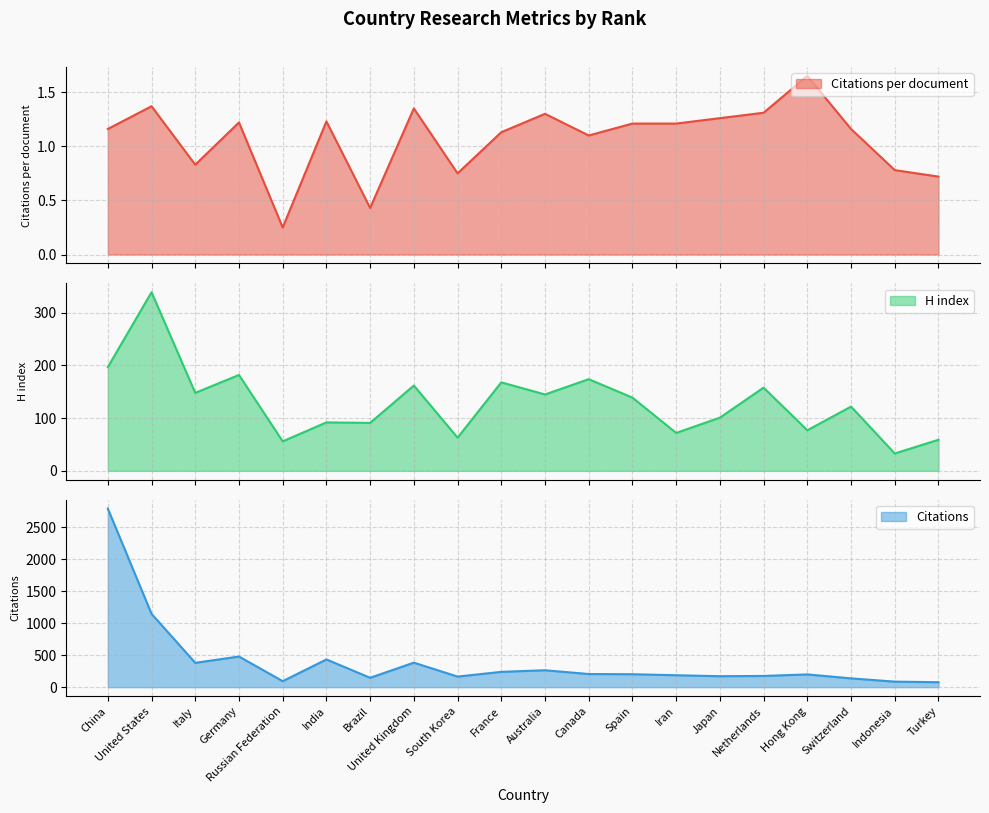

What is the minimum value for H index?

33